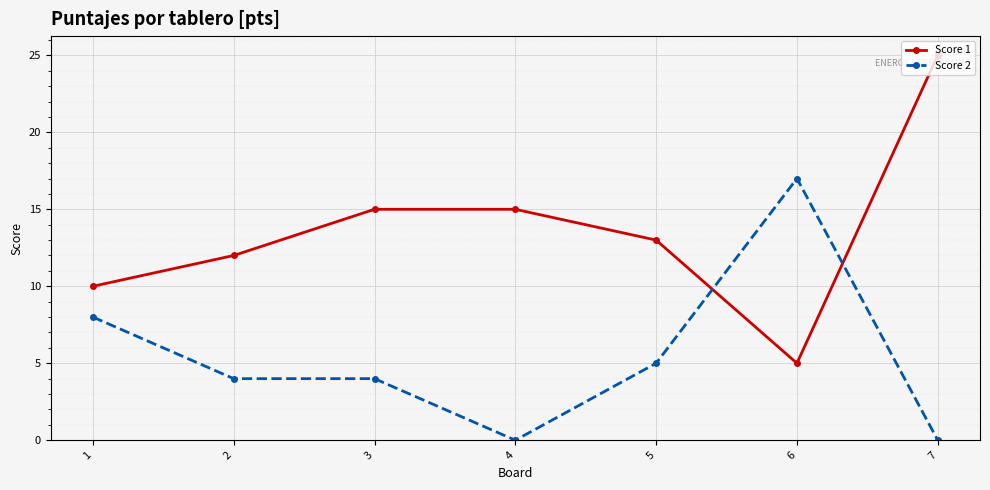

Which series has the largest total across all categories?

Score 1